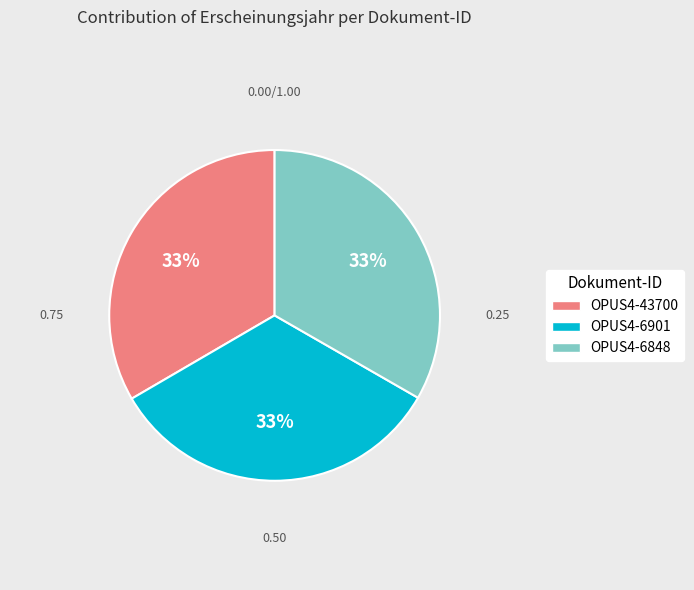

How many slices are in this pie chart?

3